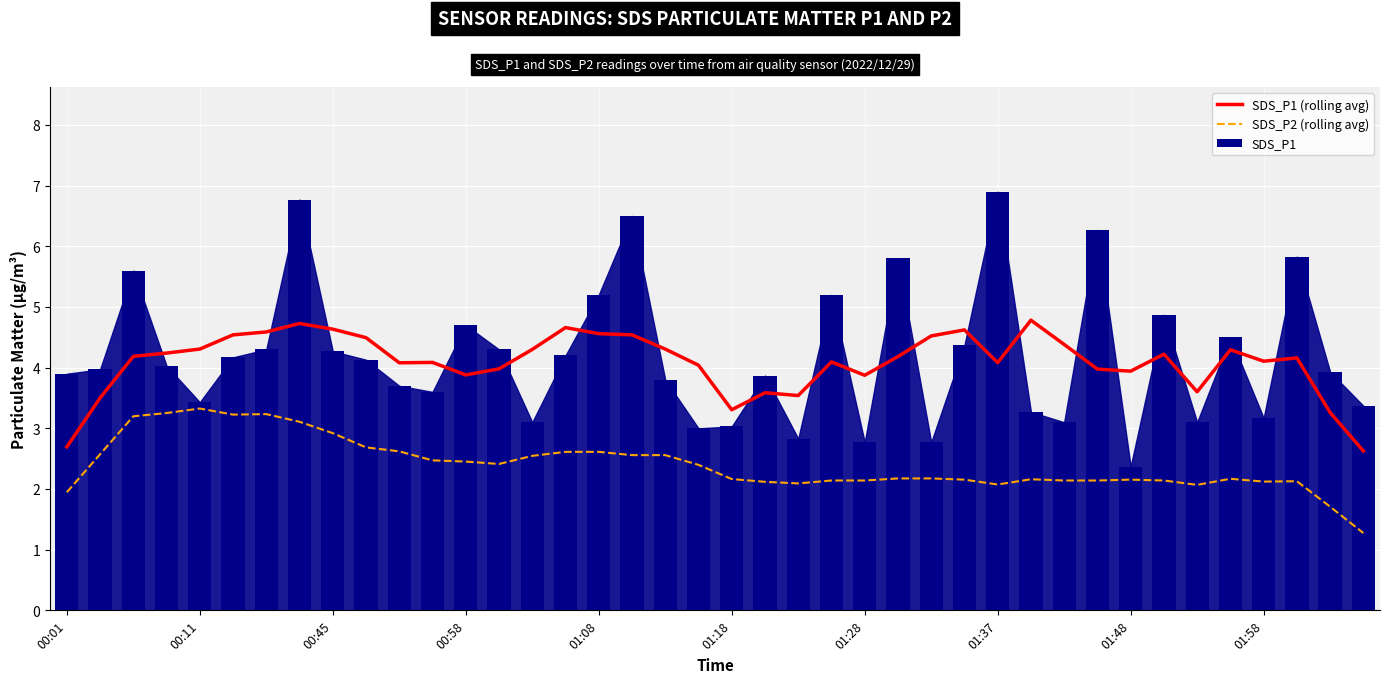

Is it true that SDS_P1 equals 3.3 at 29?

True